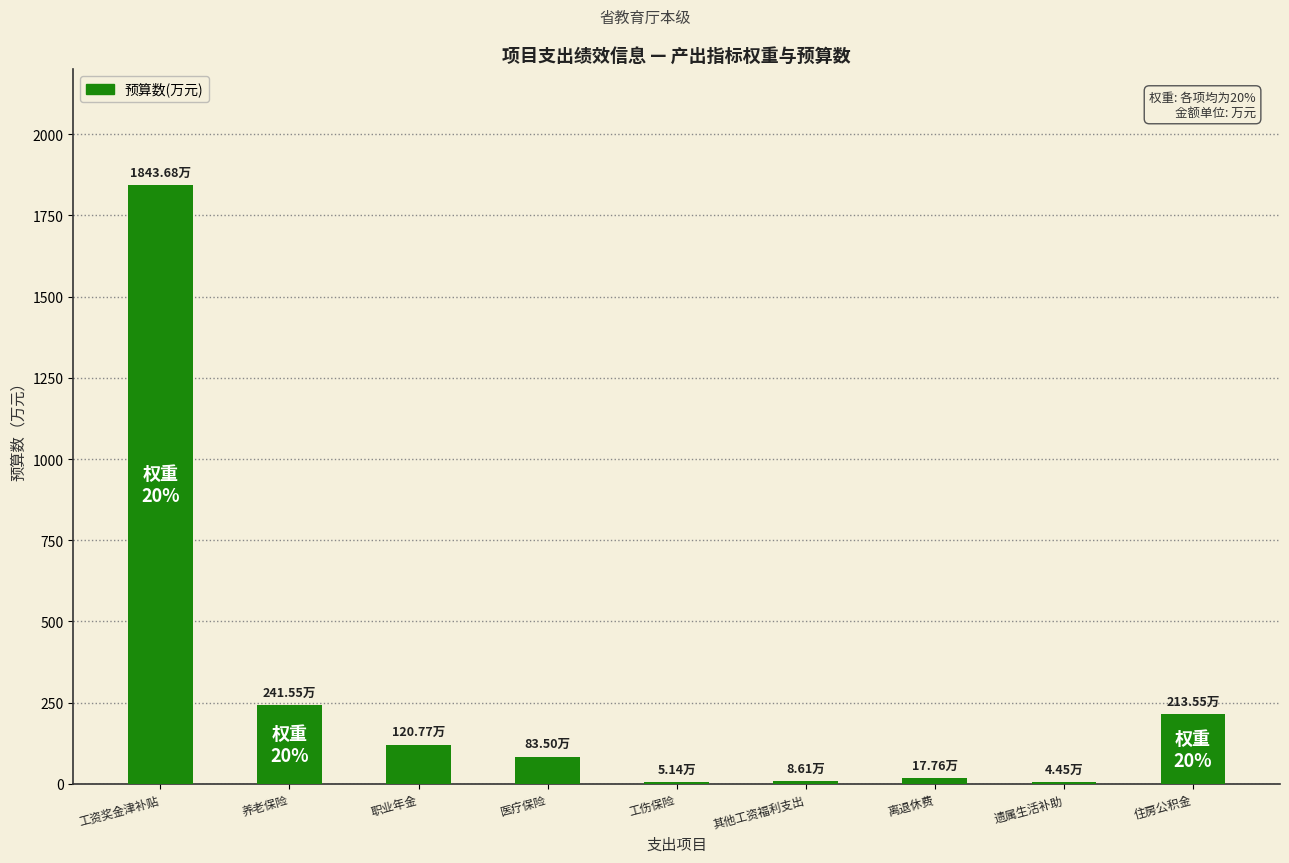

How many series are shown in this chart?

1